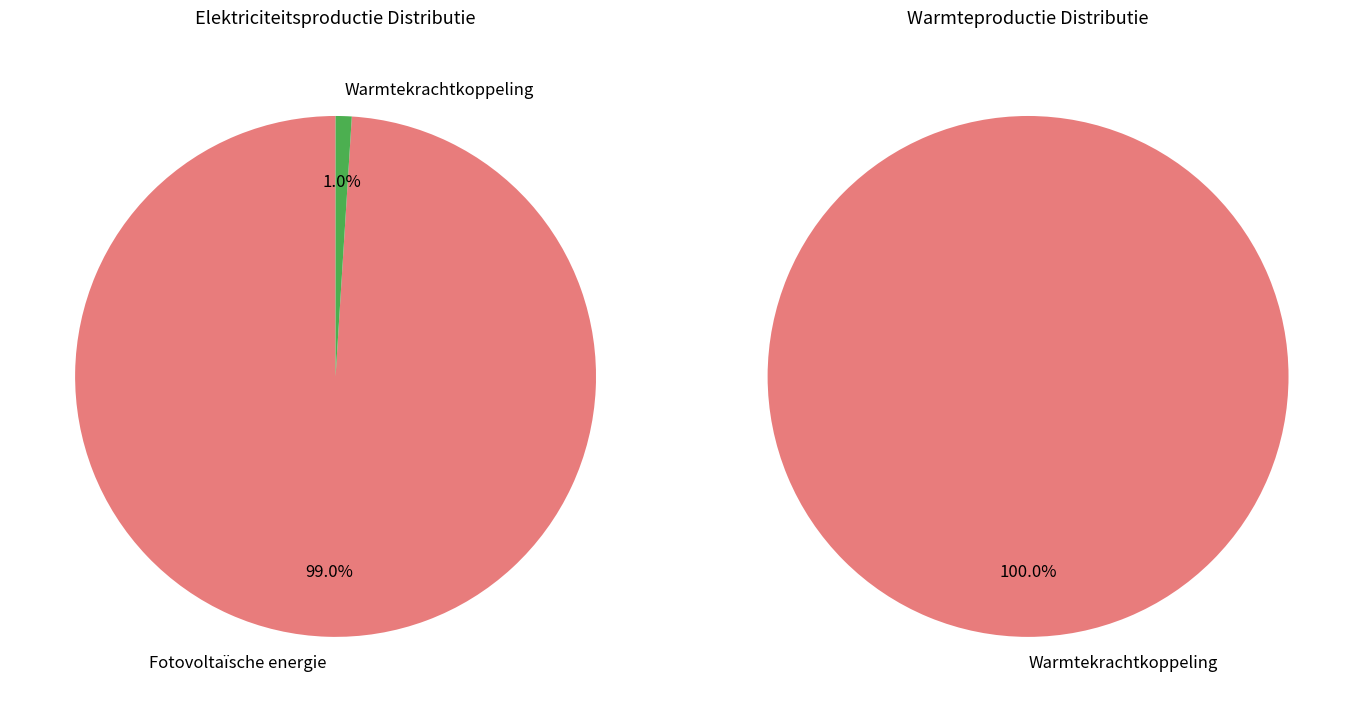

Is the sum of Windkracht and Waterkracht greater than half?

No